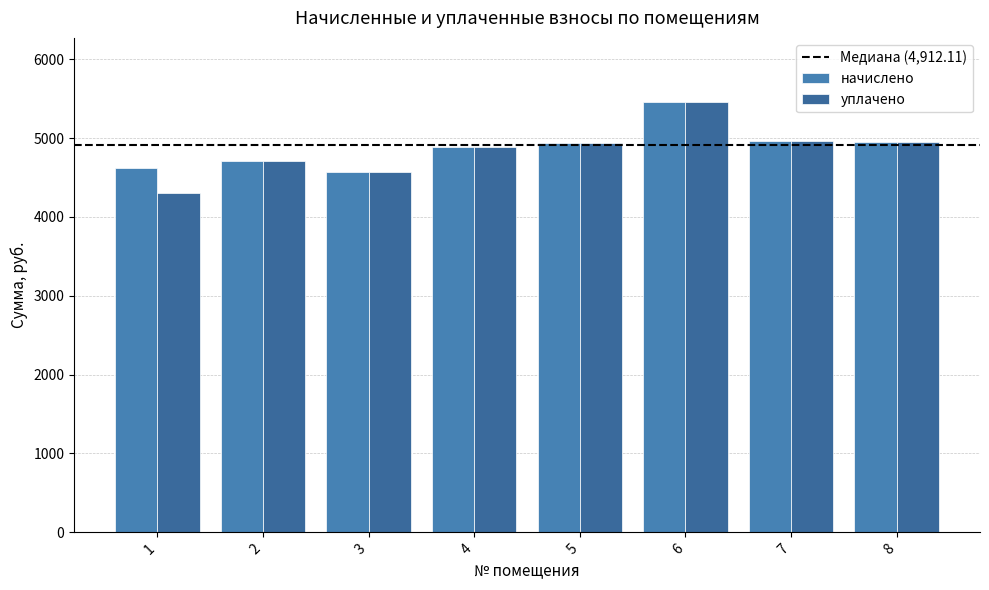

What is the difference between the second highest and minimum values in the уплачено series?

669.7